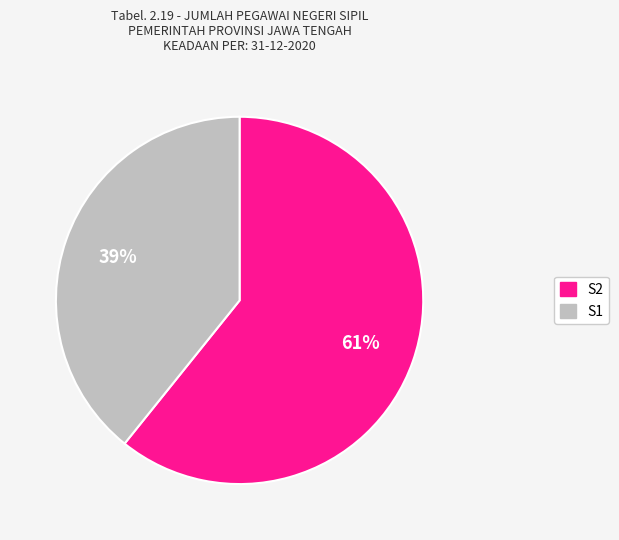

Does S2 represent more than half of the total?

Yes